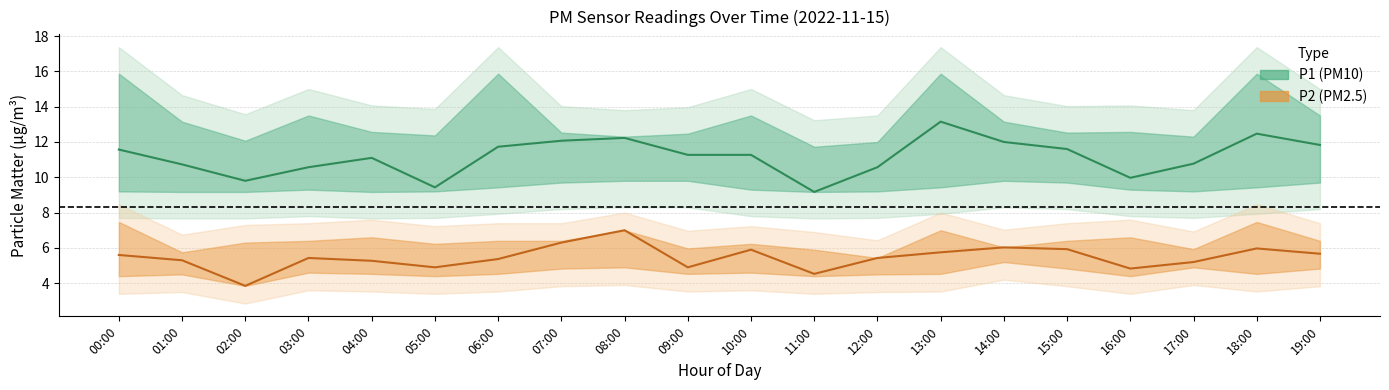

What is the label of the 14th point from the right?

06:00